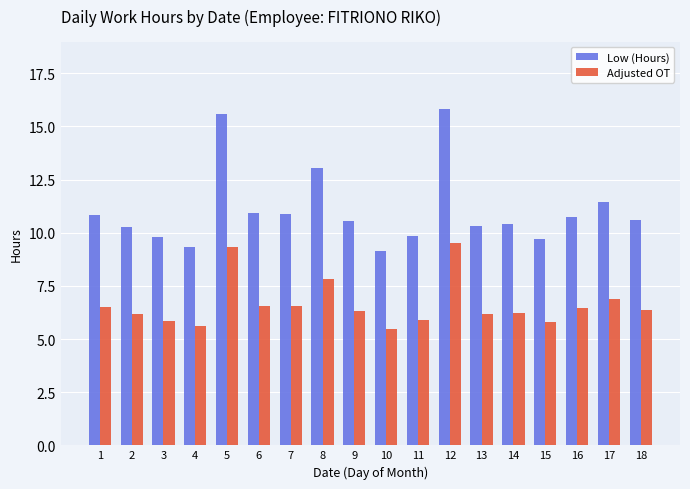

How many bars are there in each group?

2